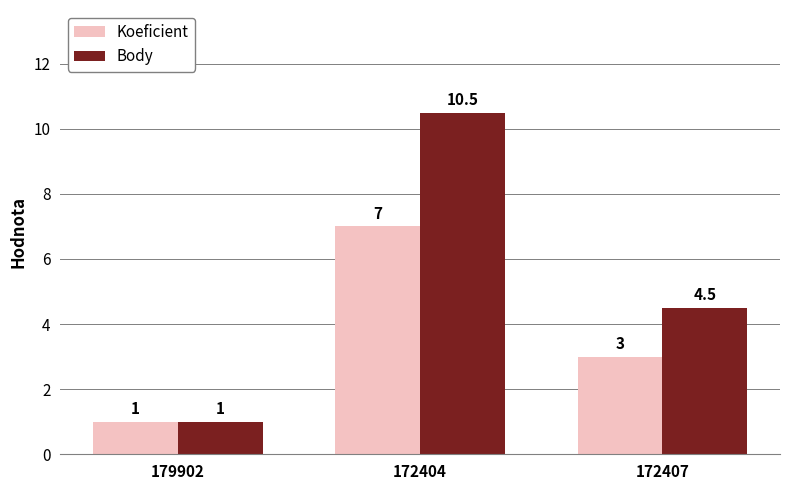

What is the maximum value shown in the chart?

10.5